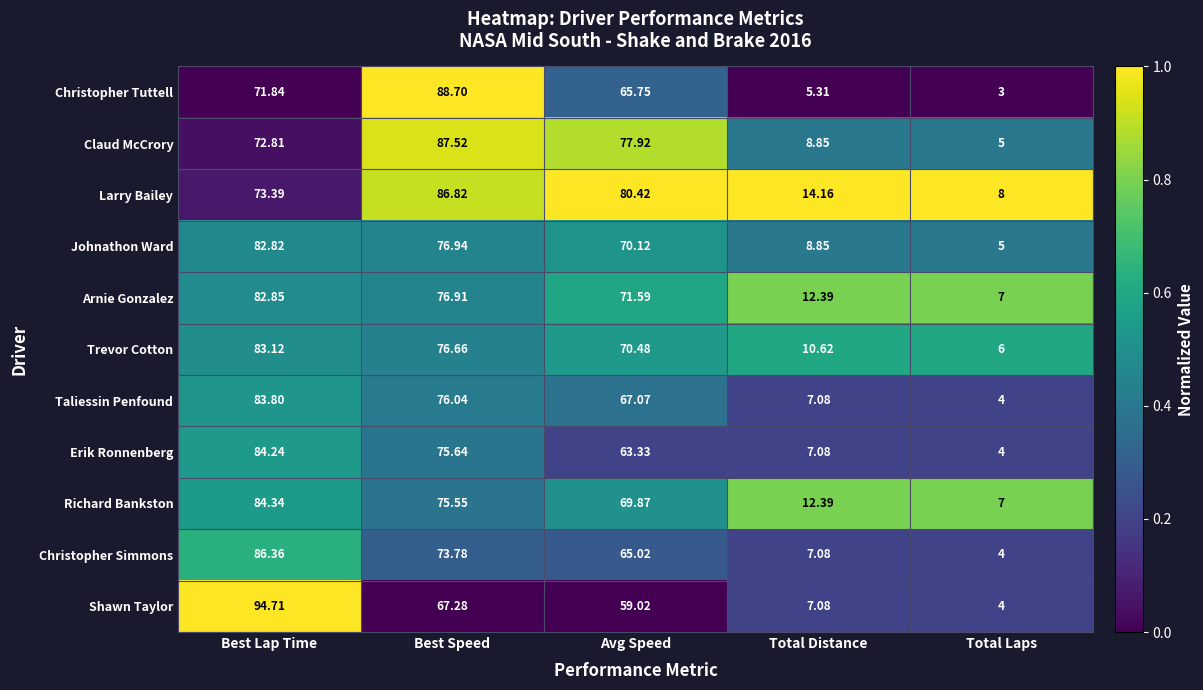

Which series has the largest range (max minus min)?

Shawn Taylor